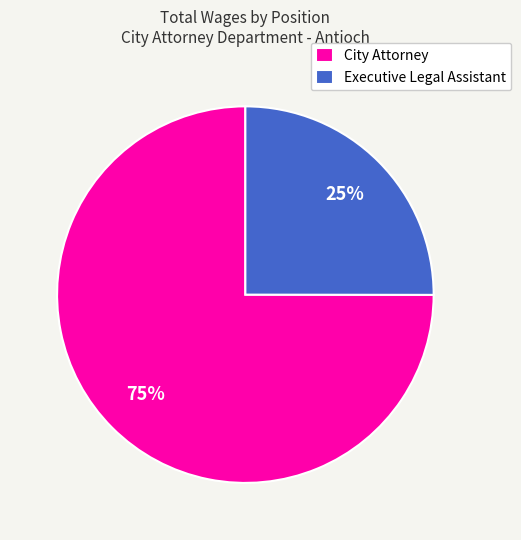

To the nearest percent, what percentage of the pie is Executive Legal Assistant?

25%